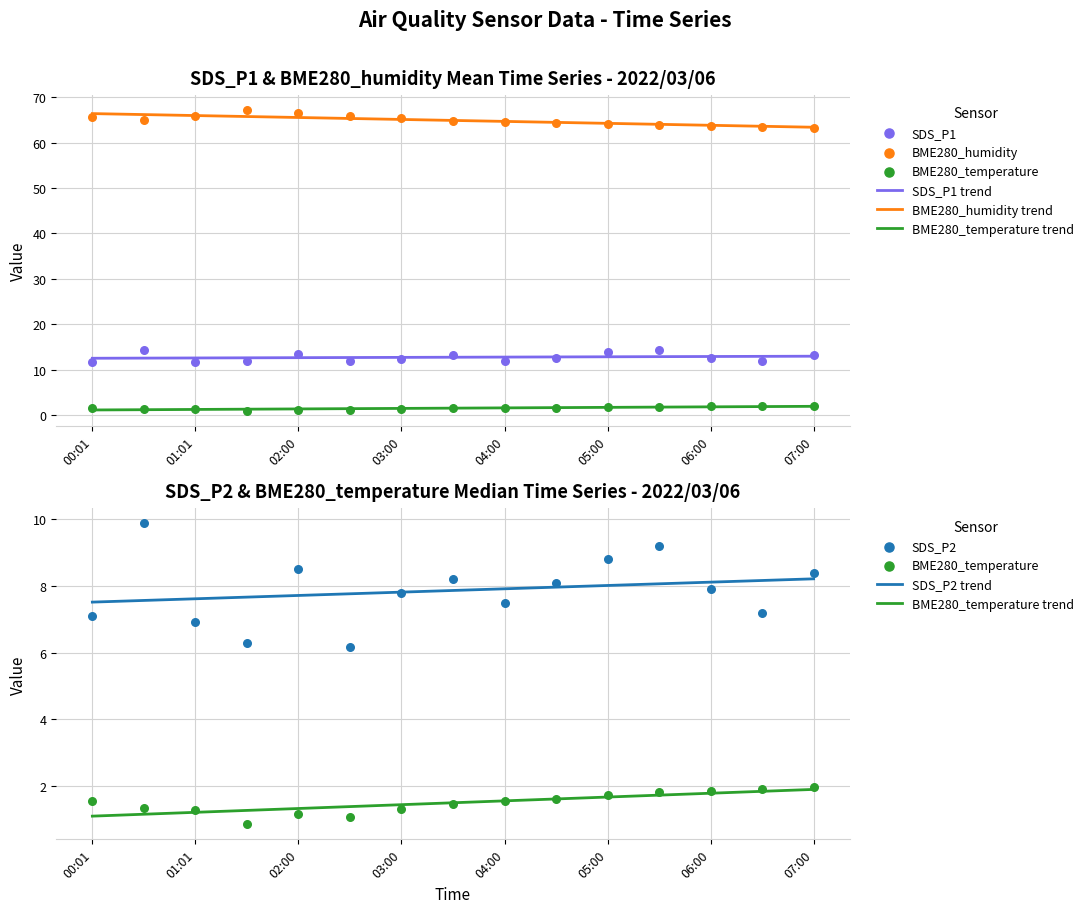

What is the total value across all series at 06:30?

84.4